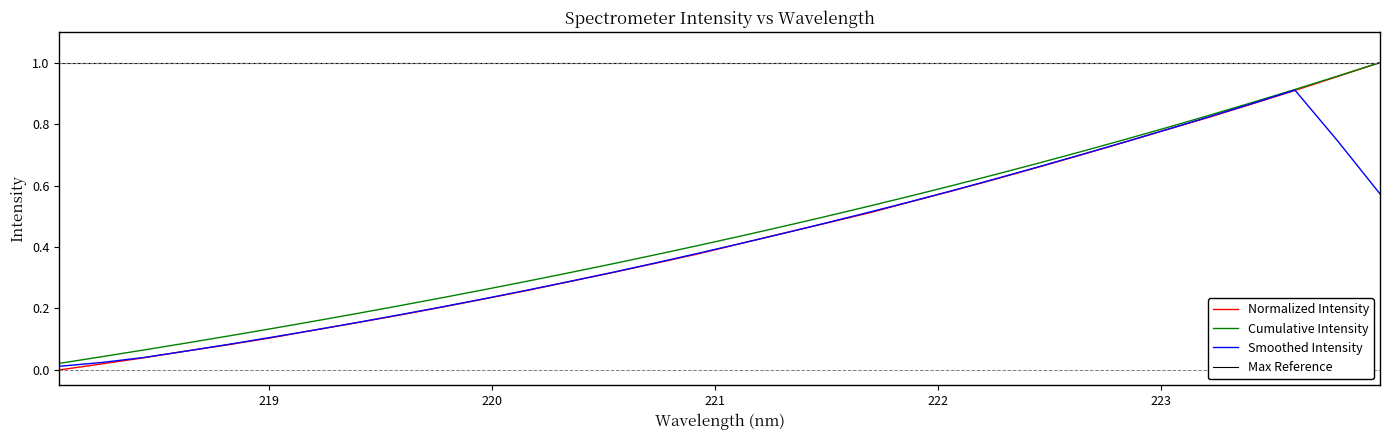

In Smoothed Intensity, how many points are higher than both neighbors (excluding endpoints)?

1